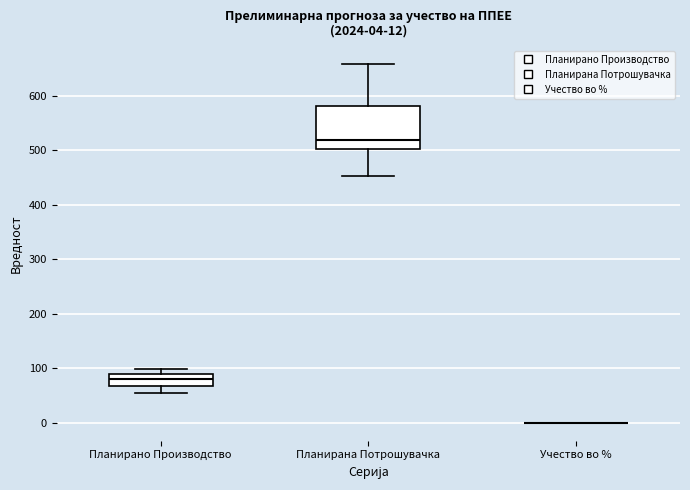

Which box is the tallest, from its lower edge to its upper edge?

Планирана Потрошувачка